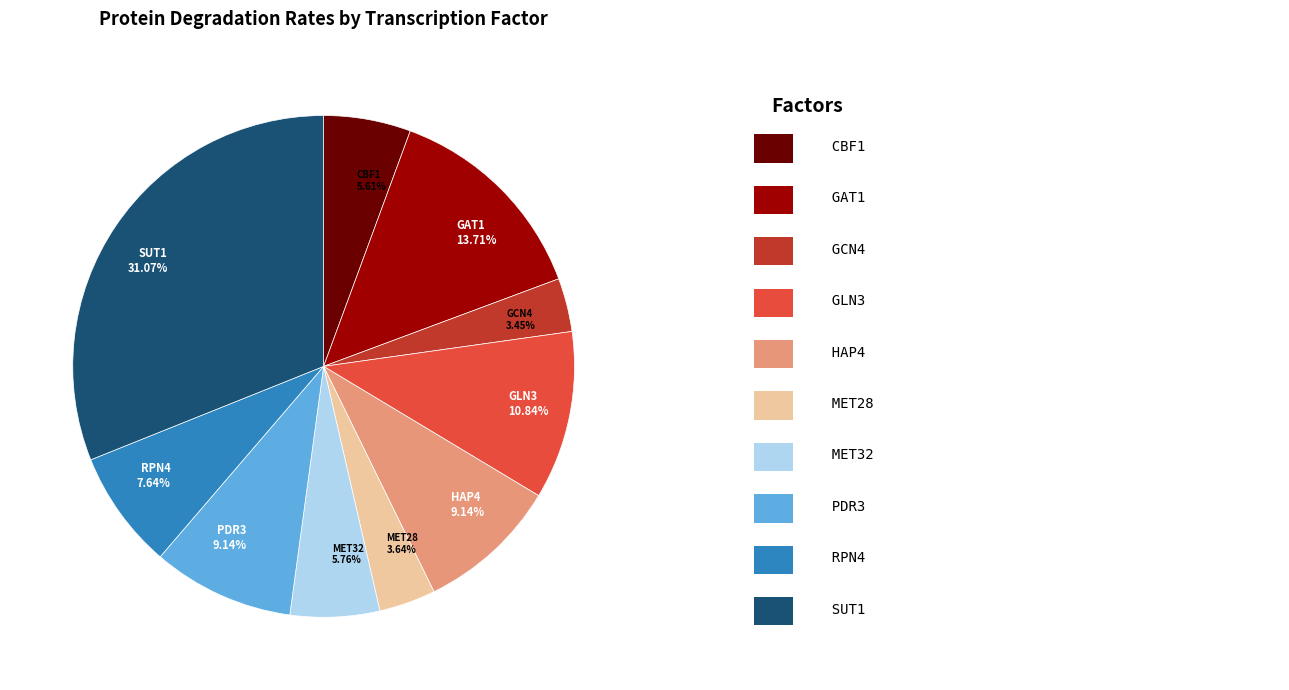

To the nearest percent, what is the average slice percentage?

10%